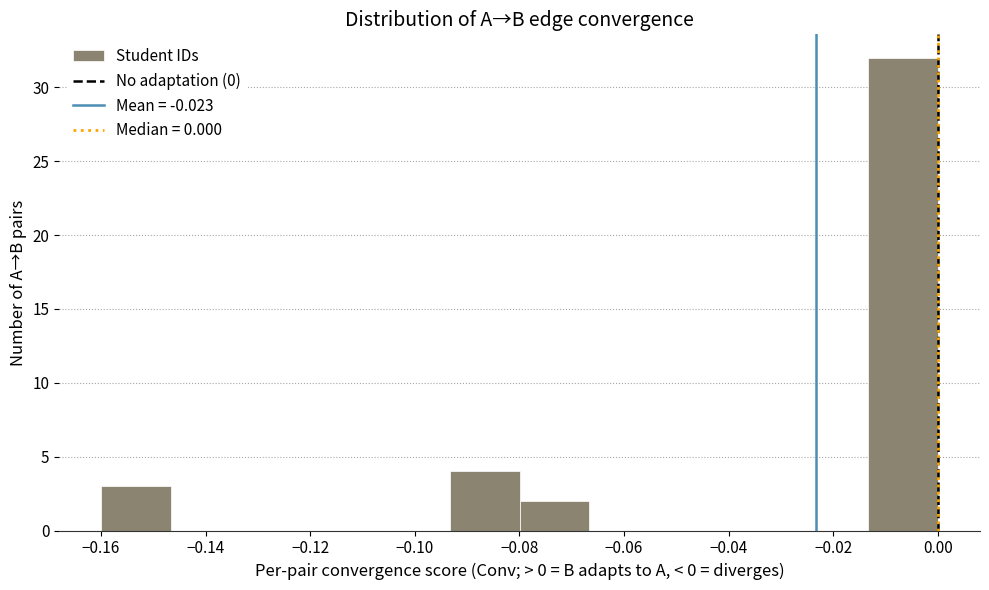

Over which range of the x-axis is the bar tallest?

-0.014 to 0.000